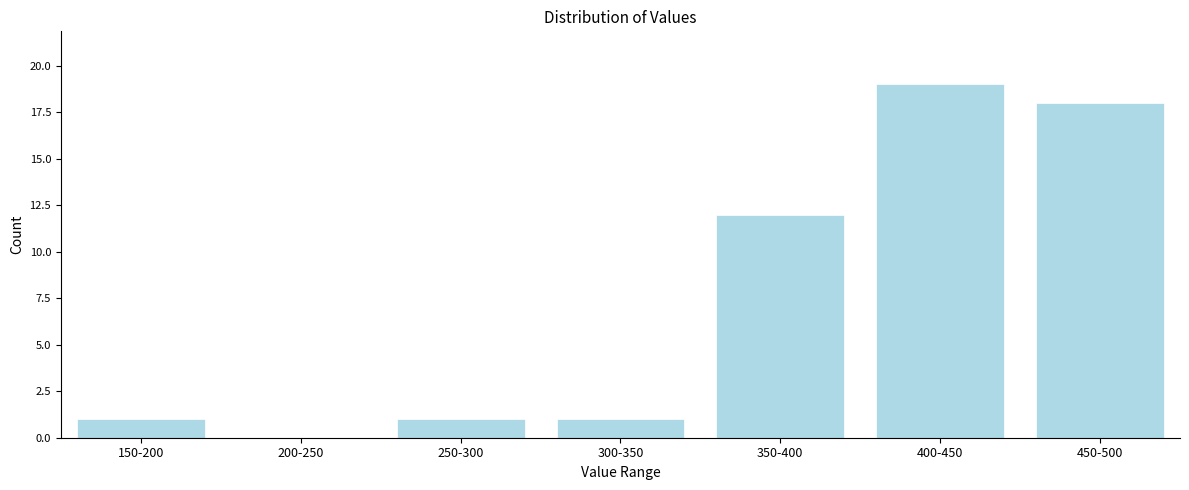

Reading left to right, list all the values displayed in this chart.

150-200=1	200-250=0	250-300=1	300-350=1	350-400=12	400-450=19	450-500=18